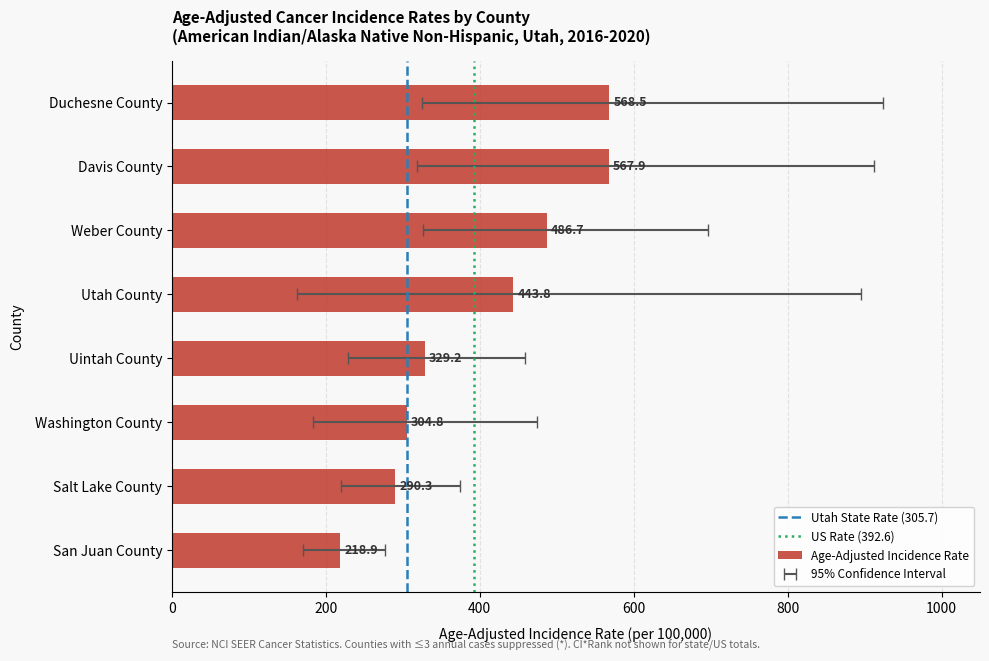

Reading left to right, what are all the values shown in this chart?

Age-Adjusted Incidence Rate: Duchesne County=568.5	Davis County=567.9	Weber County=486.7	Utah County=443.8	Uintah County=329.2	Washington County=304.8	Salt Lake County=290.3	San Juan County=218.9
Lower 95% CI: Duchesne County=324.5	Davis County=317.9	Weber County=326.6	Utah County=162.5	Uintah County=228.5	Washington County=183.6	Salt Lake County=220.0	San Juan County=170.4
Upper 95% CI: Duchesne County=923.9	Davis County=912.8	Weber County=696.0	Utah County=894.9	Uintah County=459.4	Washington County=474.4	Salt Lake County=374.6	San Juan County=276.8